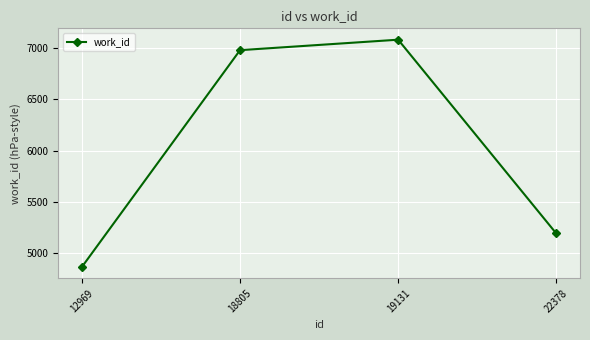

Is it true that the value at 12969 is 4866?

True